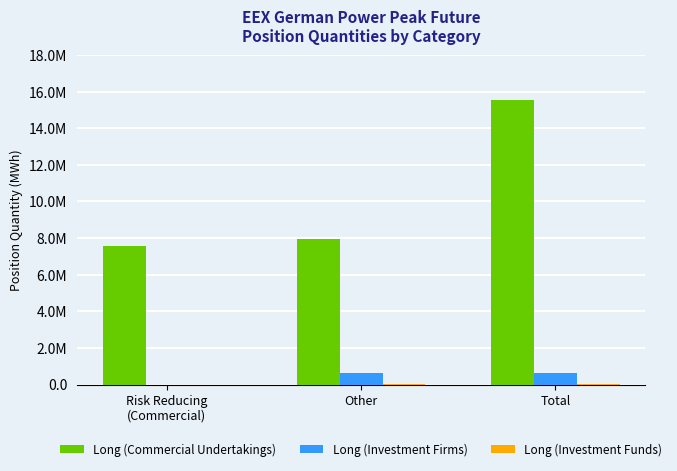

What is the value of the Long (Investment Funds) bar at the 2nd from the left?

51564